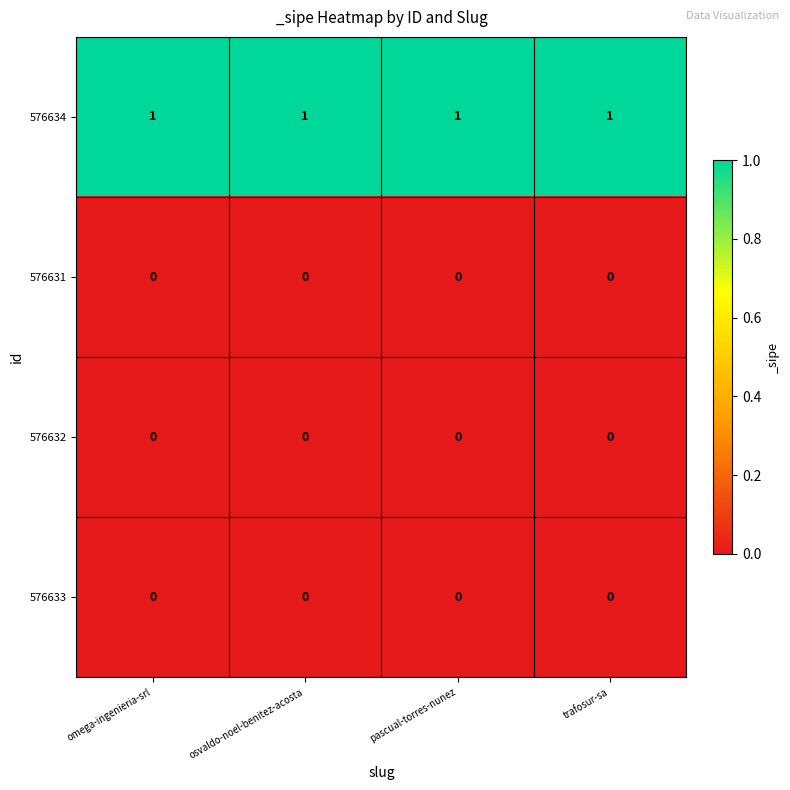

Which series has the largest total across all categories?

576634